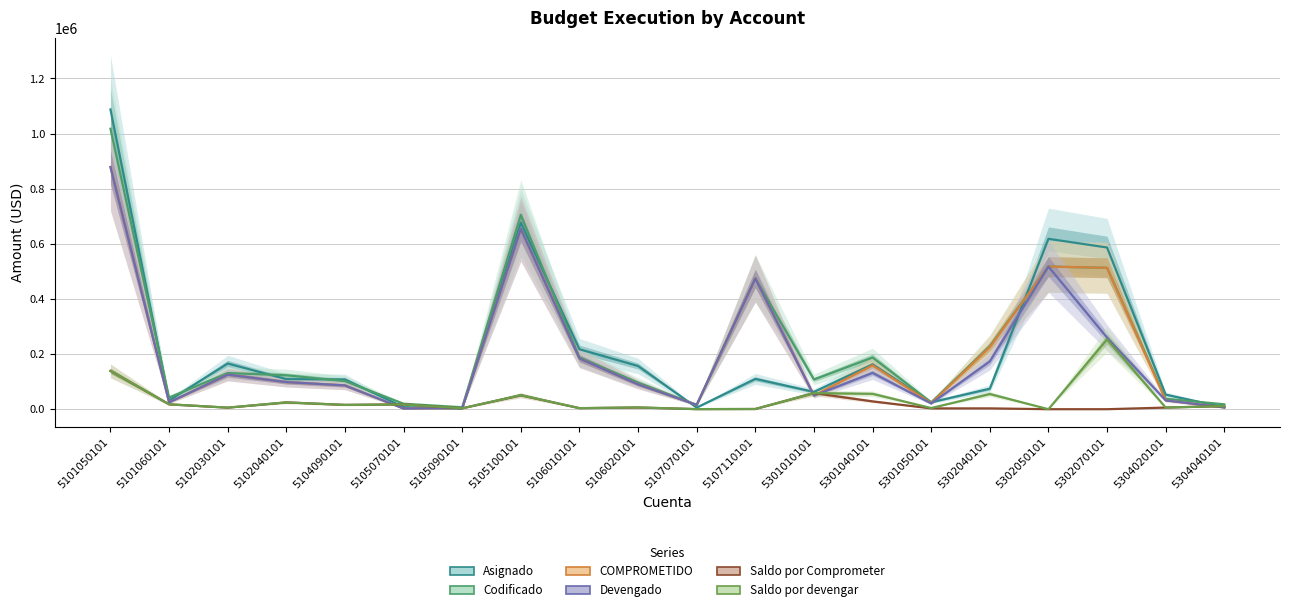

The value of Saldo por Comprometer at 5304020101 is 1386.3. True or false?

False